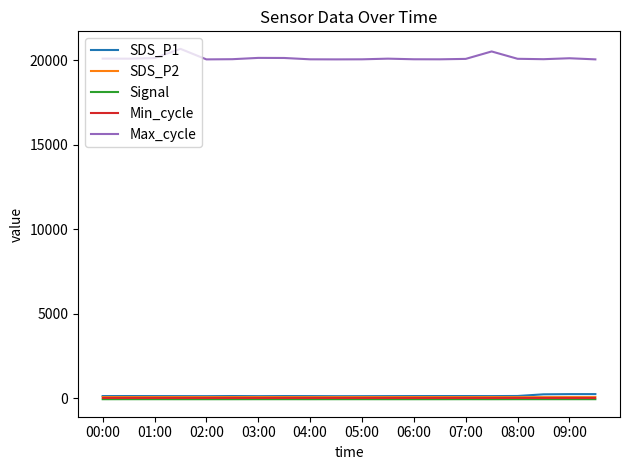

What is the greatest value displayed?

20663.0